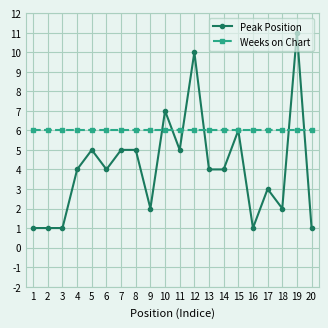

Reading left to right, list all the values displayed in this chart.

Peak Position: 1=1	2=1	3=1	4=4	5=5	6=4	7=5	8=5	9=2	10=7	11=5	12=10	13=4	14=4	15=6	16=1	17=3	18=2	19=11	20=1
Weeks on Chart: 1=6	2=6	3=6	4=6	5=6	6=6	7=6	8=6	9=6	10=6	11=6	12=6	13=6	14=6	15=6	16=6	17=6	18=6	19=6	20=6